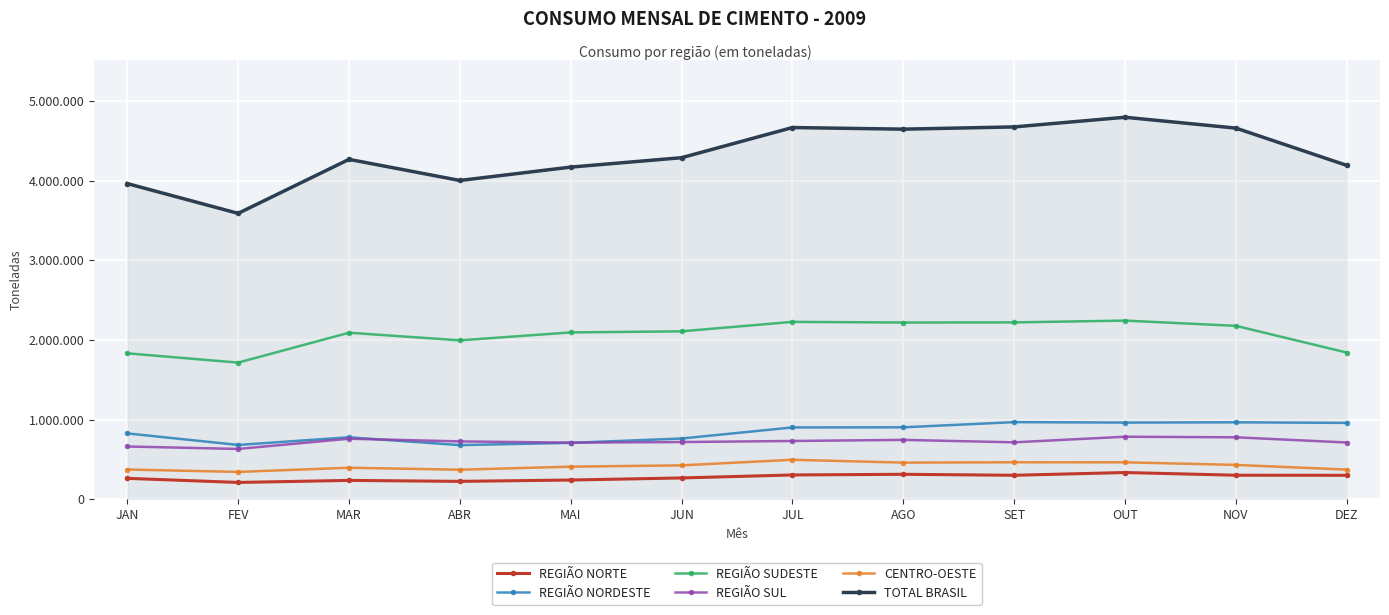

True or false: REGIÃO SUDESTE and REGIÃO SUL intersect in this chart.

False